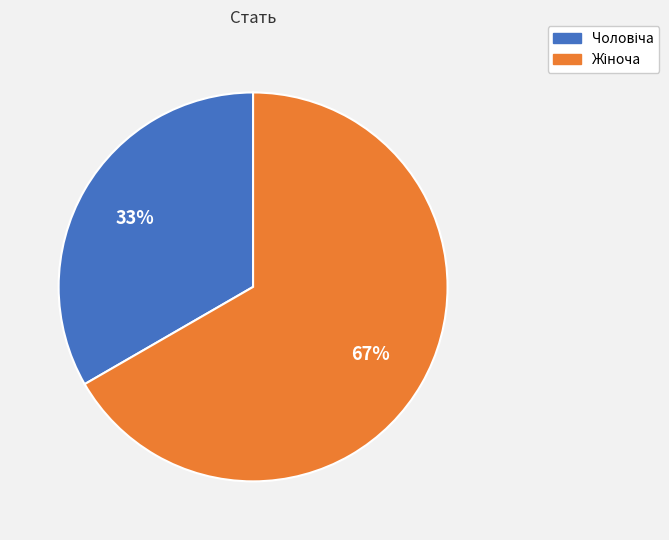

Is there any slice that represents more than half of the pie?

Yes